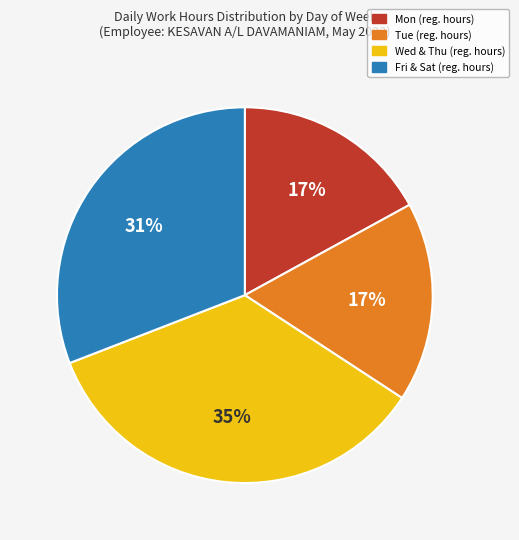

To the nearest percent, what is the average slice percentage?

25%